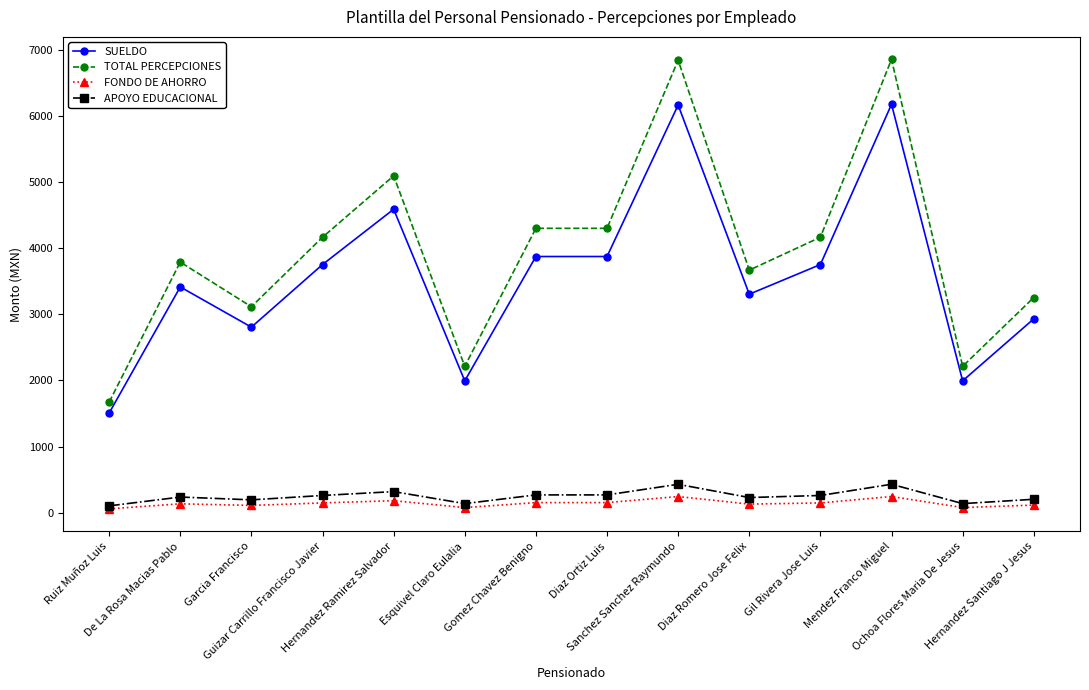

What is the approximate value of FONDO DE AHORRO at Ruiz Muñoz Luis?

60.3